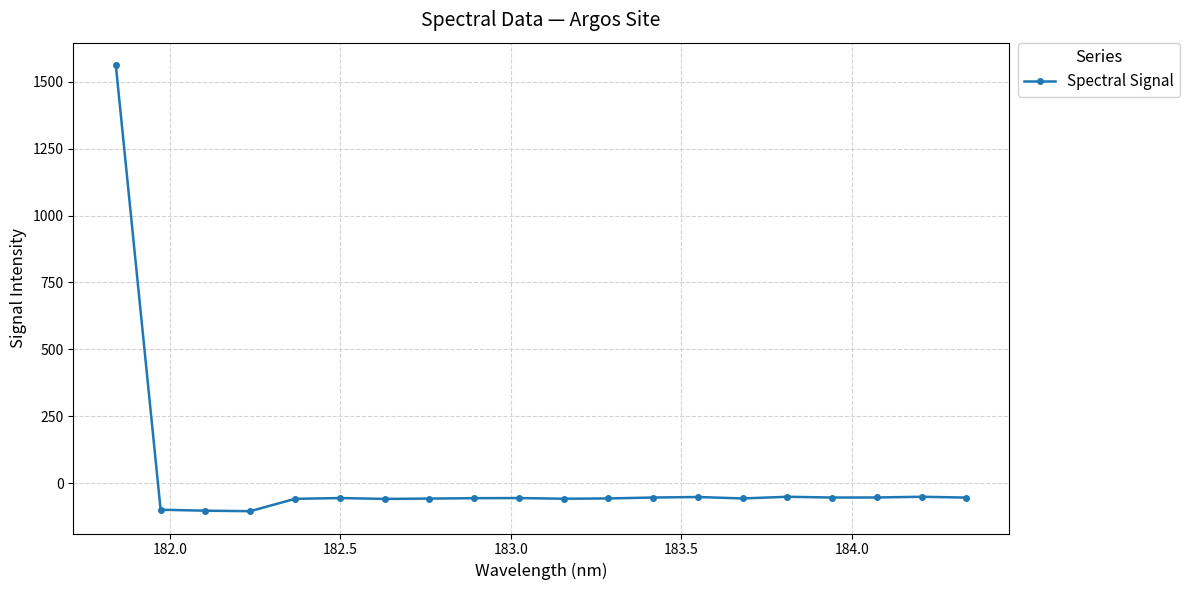

What is the value of the 17th point from the left?

-54.1